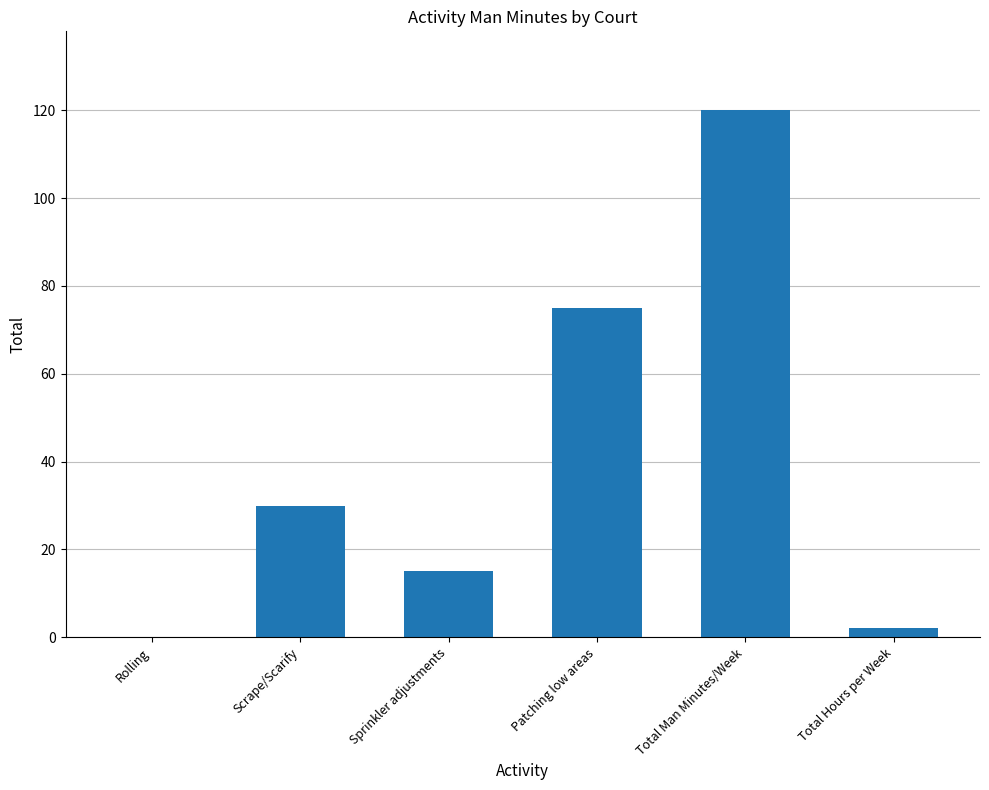

What is the change in value from Patching low areas to Total Man Minutes/Week?

+45